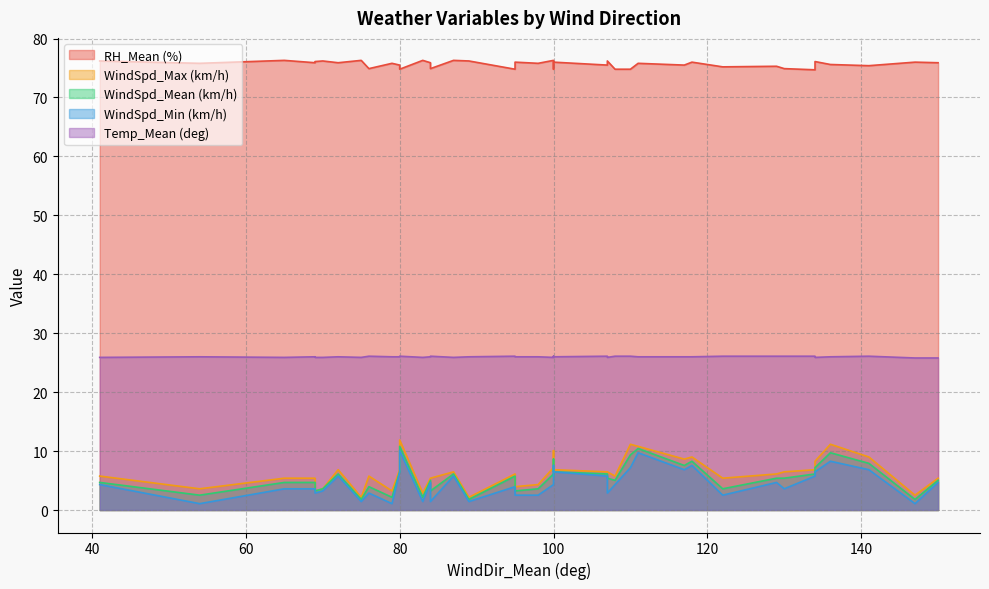

What are all the series names shown in the legend?

RH_Mean (%), WindSpd_Max (km/h), WindSpd_Mean (km/h), WindSpd_Min (km/h), Temp_Mean (deg)